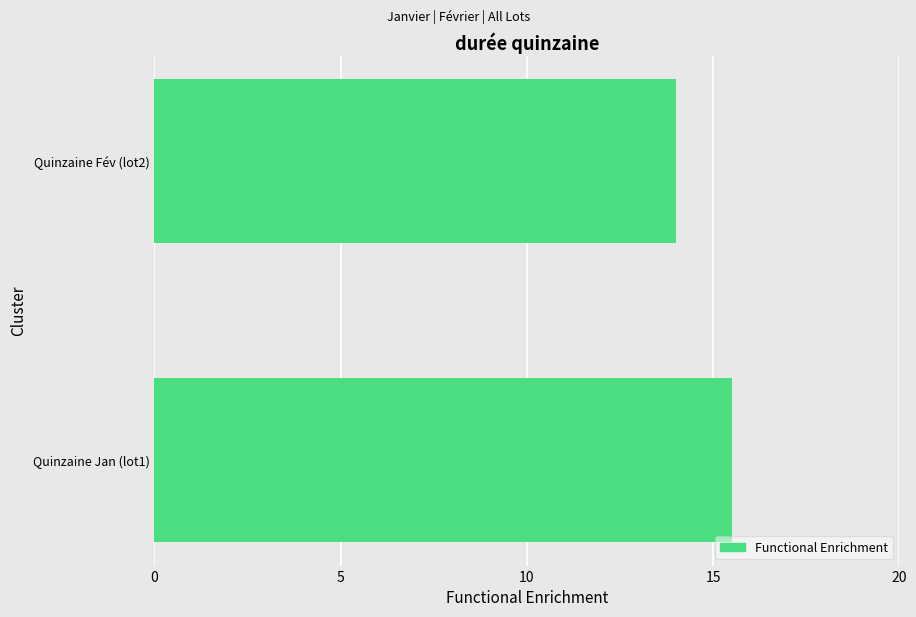

Approximately how many times larger is the value at Quinzaine Fév (lot2) compared to Quinzaine Jan (lot1)?

0.9